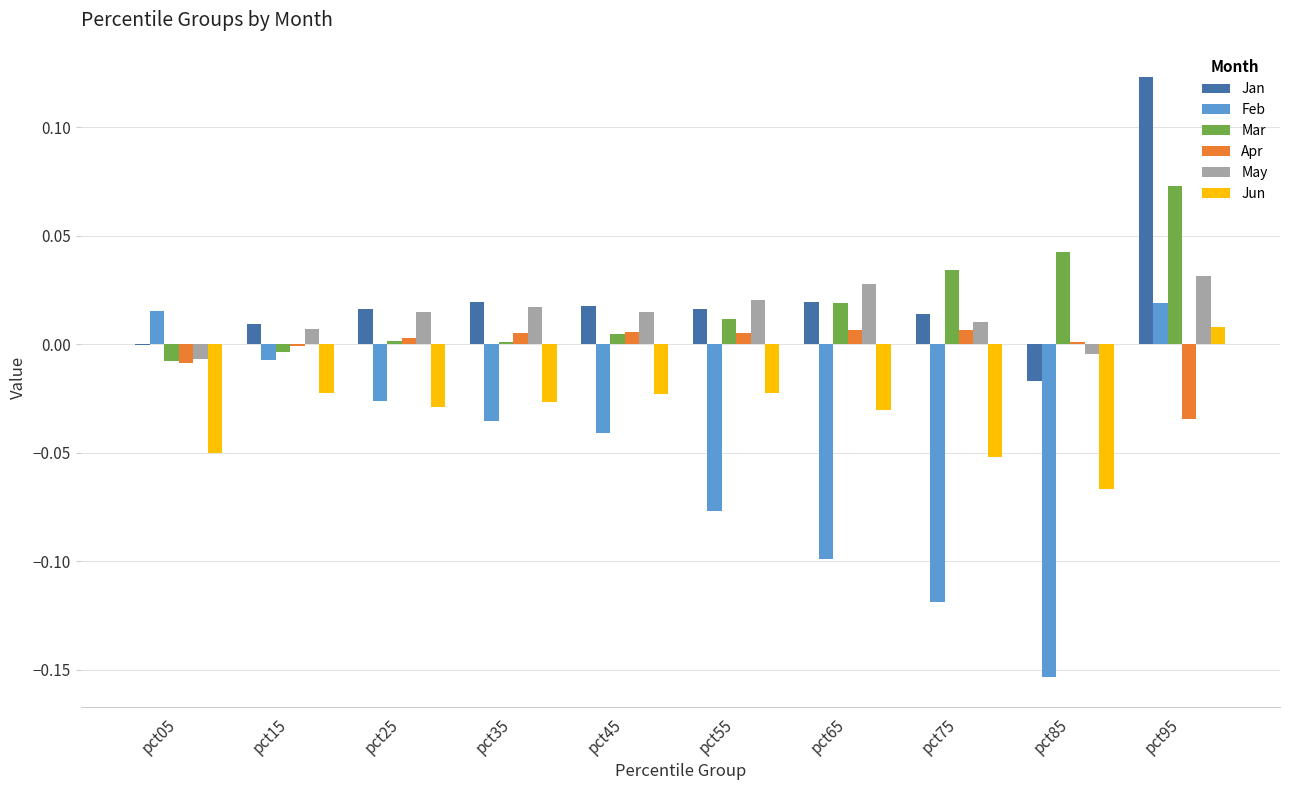

What are all the series names shown in the legend?

Jan, Feb, Mar, Apr, May, Jun